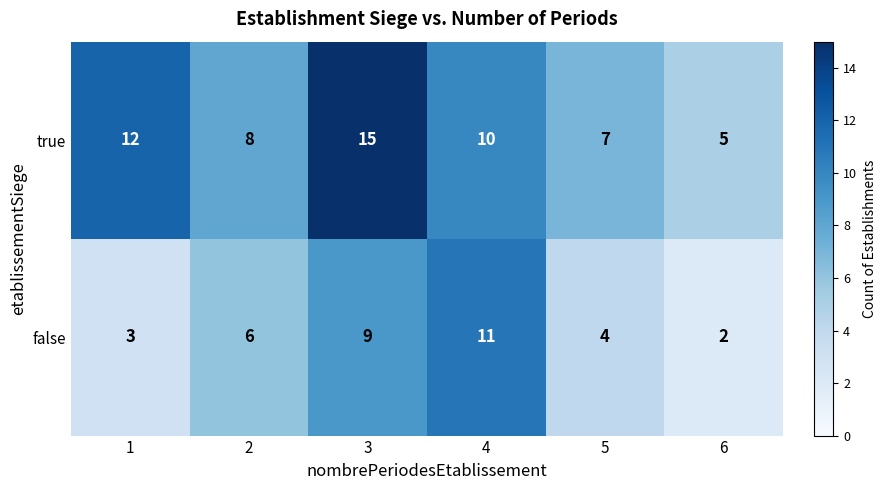

List the series in order of their peak value, highest first.

true, false